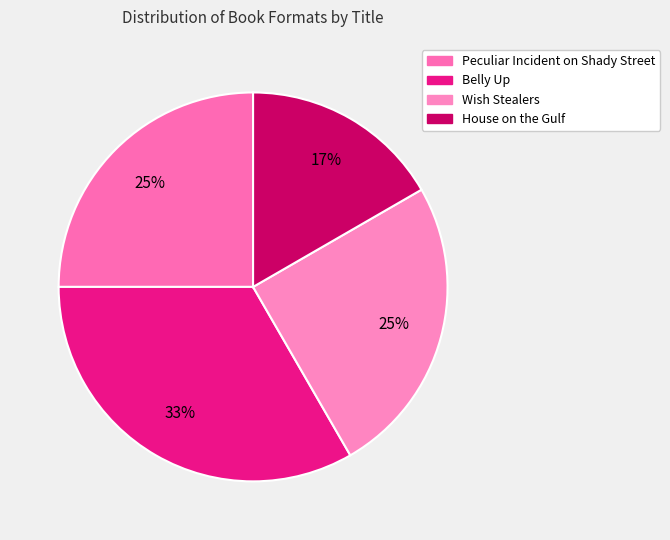

Does any single category account for the majority?

No